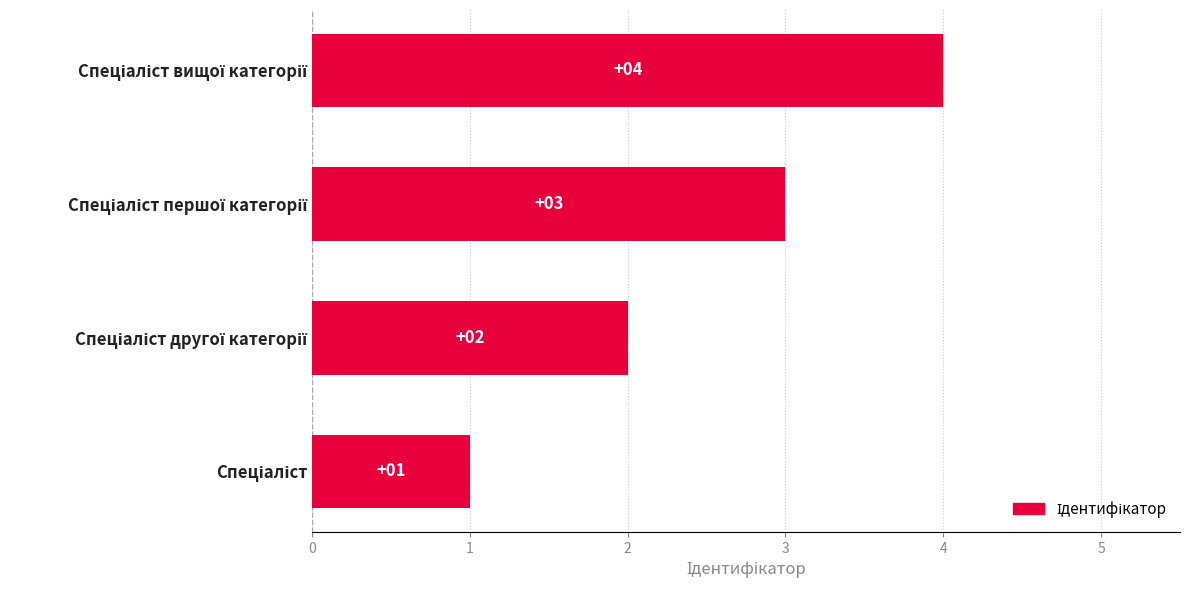

What is the smallest value displayed?

1